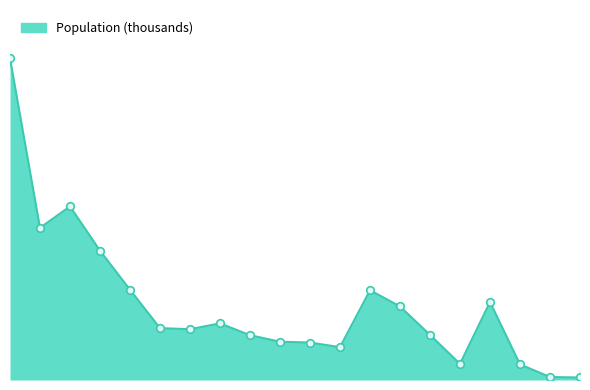

Between Kenya and Cameroon, which is larger?

Kenya